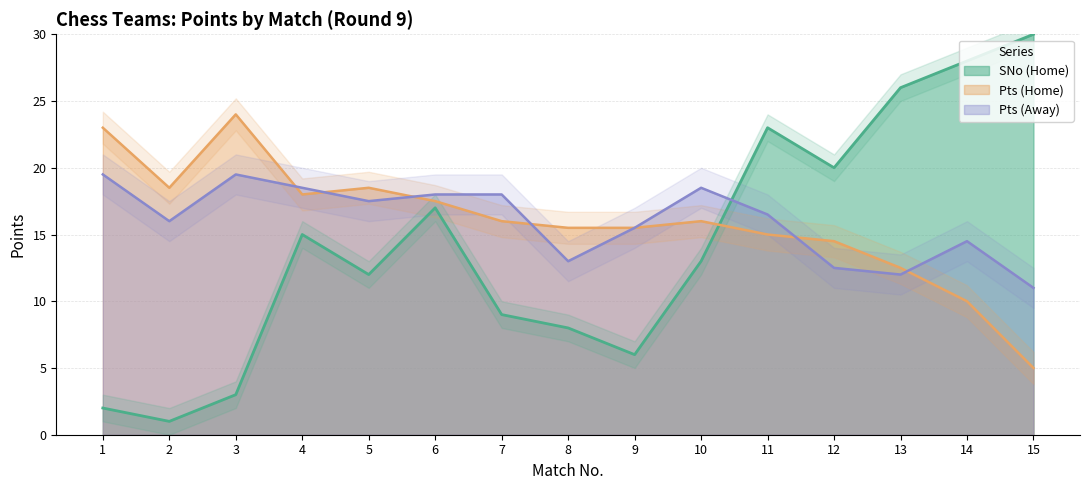

What is the sum of all SNo (Home) values?

213.0